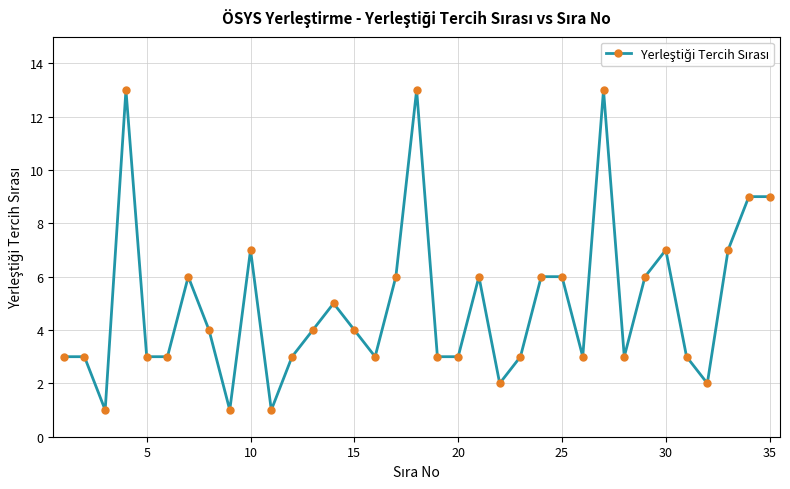

How many series are shown in this chart?

1